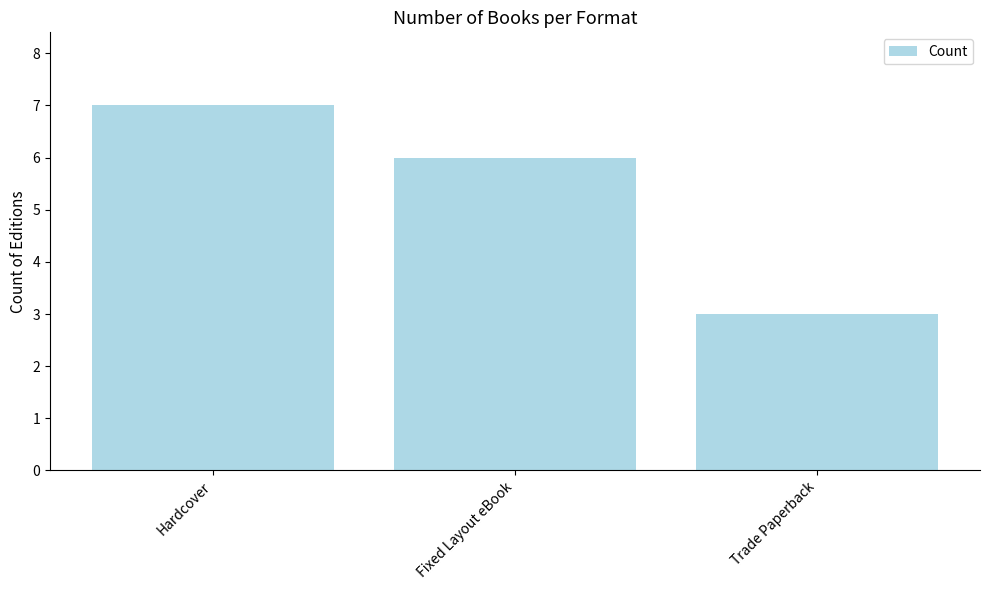

Where does the data first go above 6?

Hardcover